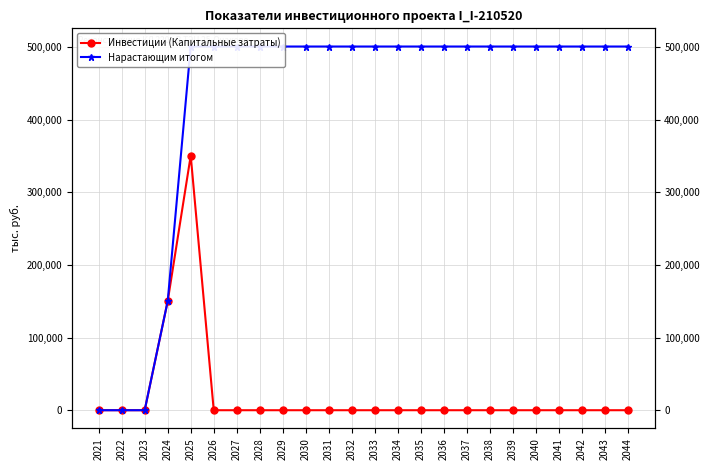

Does the chart display data point markers on the line(s)?

Yes